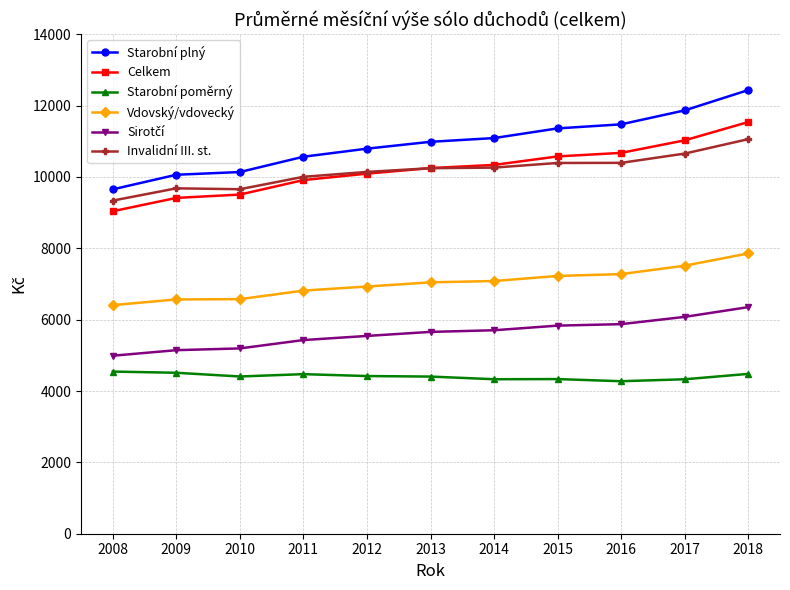

How many series are shown in this chart?

6